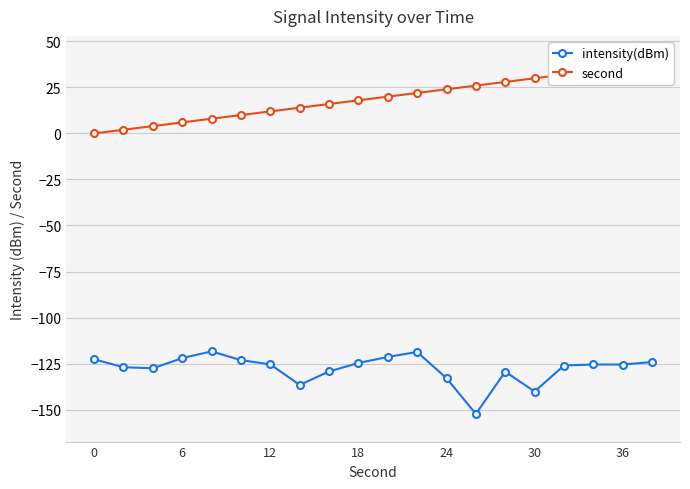

Reading left to right, list all the values displayed in this chart.

intensity(dBm): -122.7	-127.0	-127.6	-122.1	-118.4	-123.2	-125.4	-136.6	-129.3	-124.7	-121.4	-118.7	-133.0	-152.4	-129.4	-140.2	-126.1	-125.5	-125.6	-124.2
second: 0.0	2.0	4.0	6.0	8.0	10.0	12.0	14.0	16.0	18.0	20.0	22.0	24.0	26.0	28.0	30.0	32.0	34.0	36.0	38.0